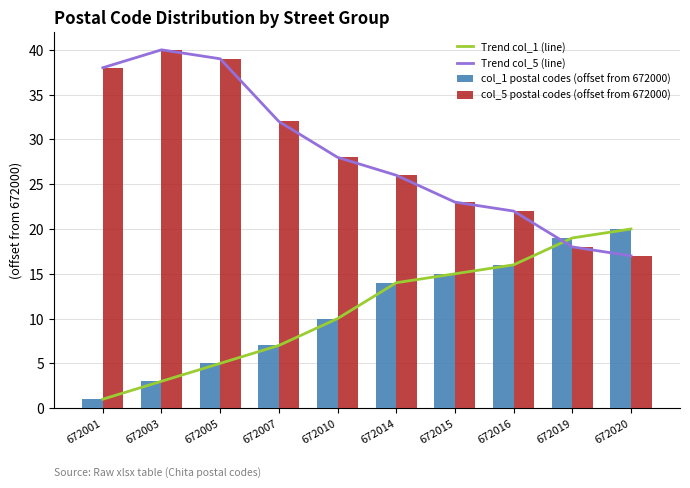

At which label does col_1 postal codes (offset from 672000) first exceed 14?

672015